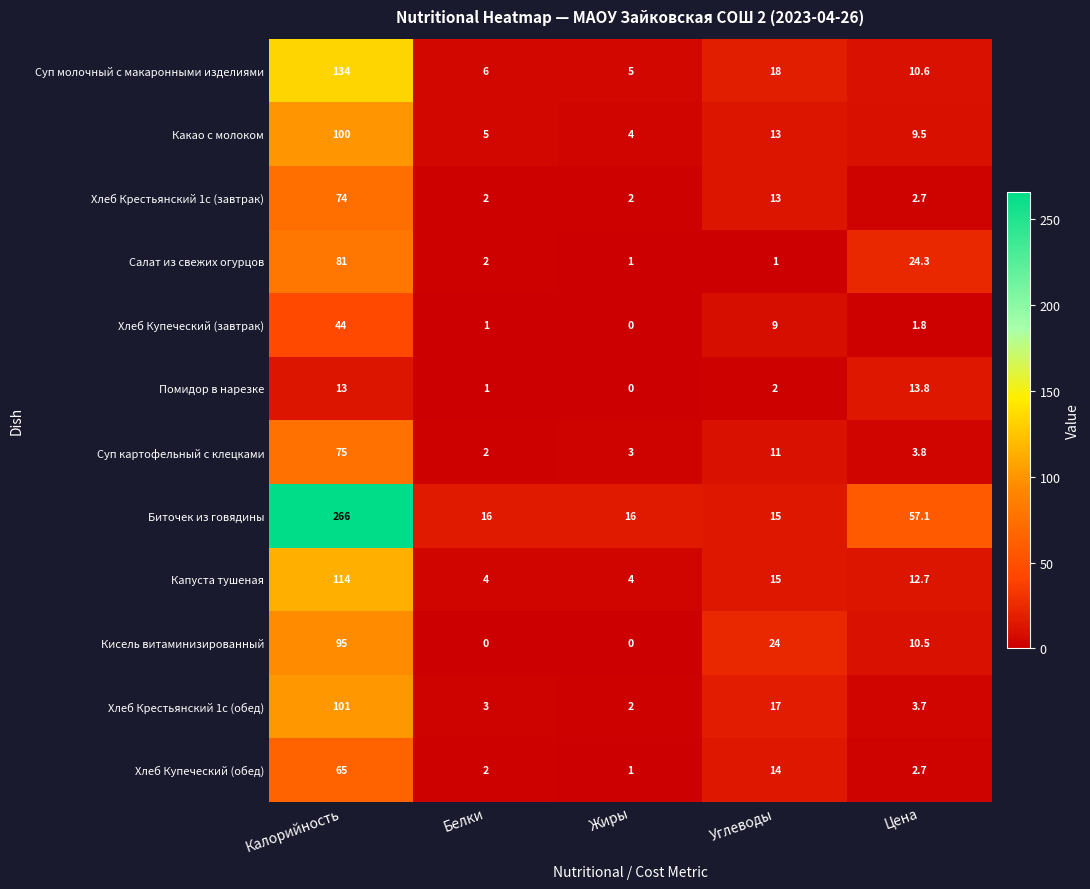

The Хлеб Крестьянский 1с (завтрак) series shows 2.9 at Белки. True or false?

False